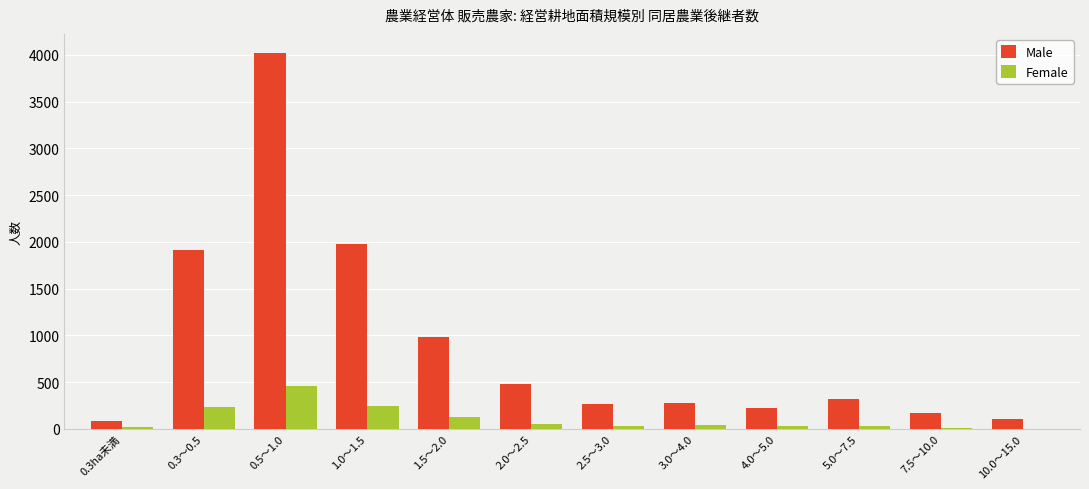

What is the approximate value of Female at 1.0～1.5, to the nearest 50?

250